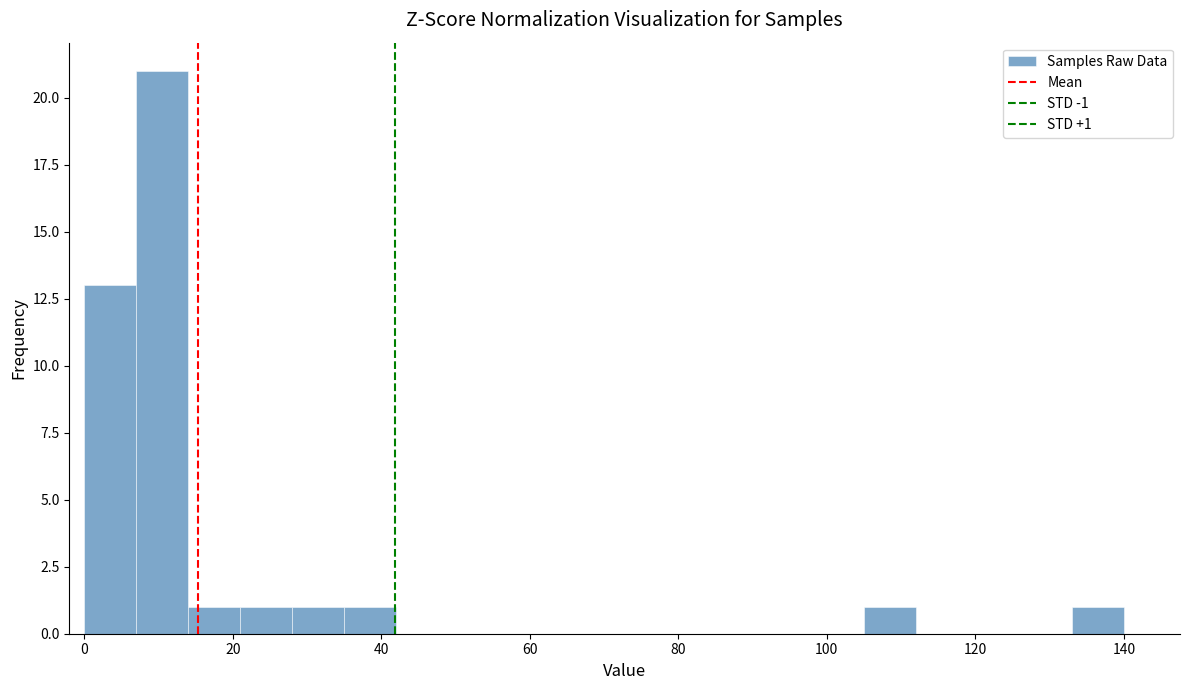

Around what value on the x-axis is the tallest bar? Give the approximate position of its centre, as read against the axis.

10